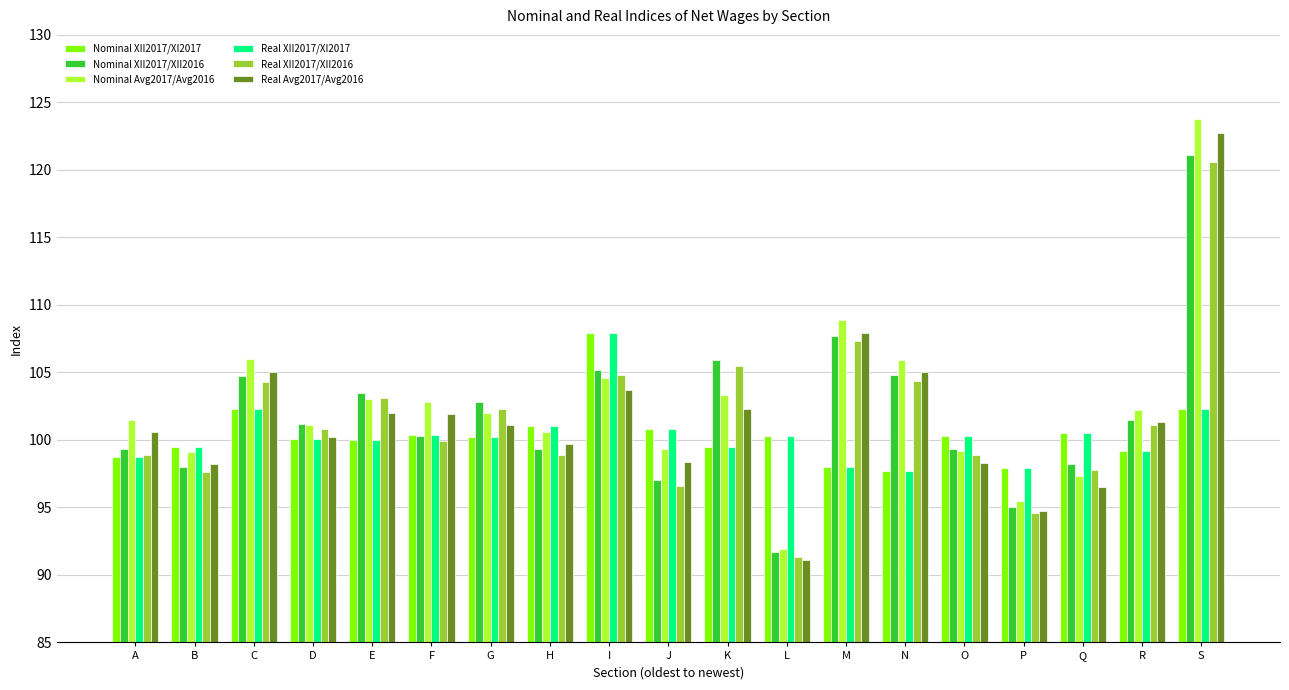

The Real Avg2017/Avg2016 series shows 98.4 at J. True or false?

True